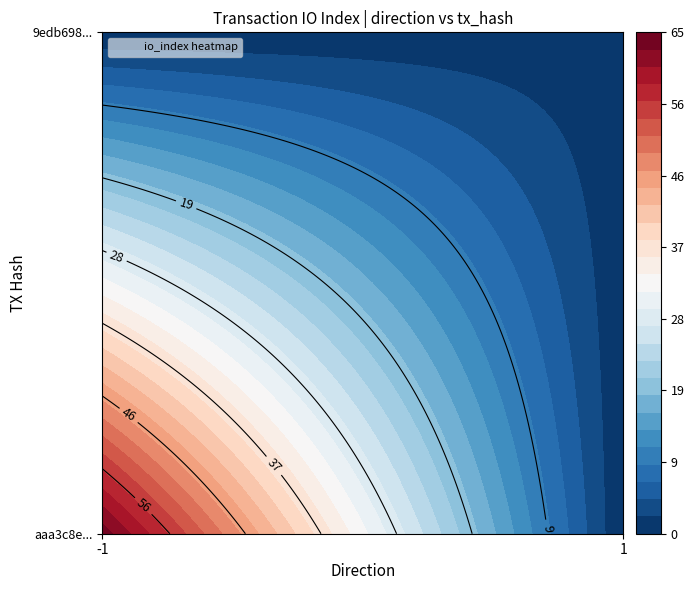

What is the highest value of the aaa3c8e03a6a72463cdc536ff43249df91f887a series?

64